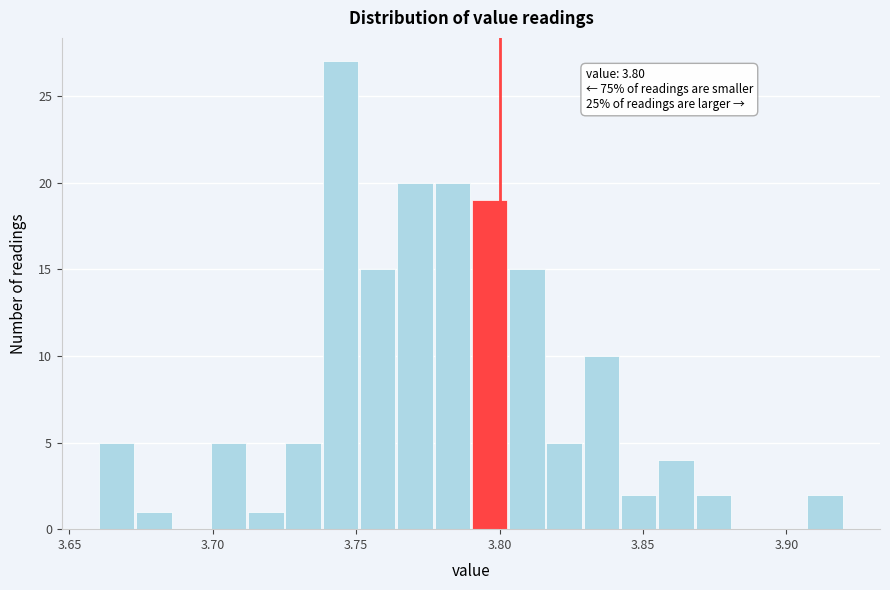

Around what value on the x-axis is the tallest bar? Give the approximate position of its centre, as read against the axis.

3.745